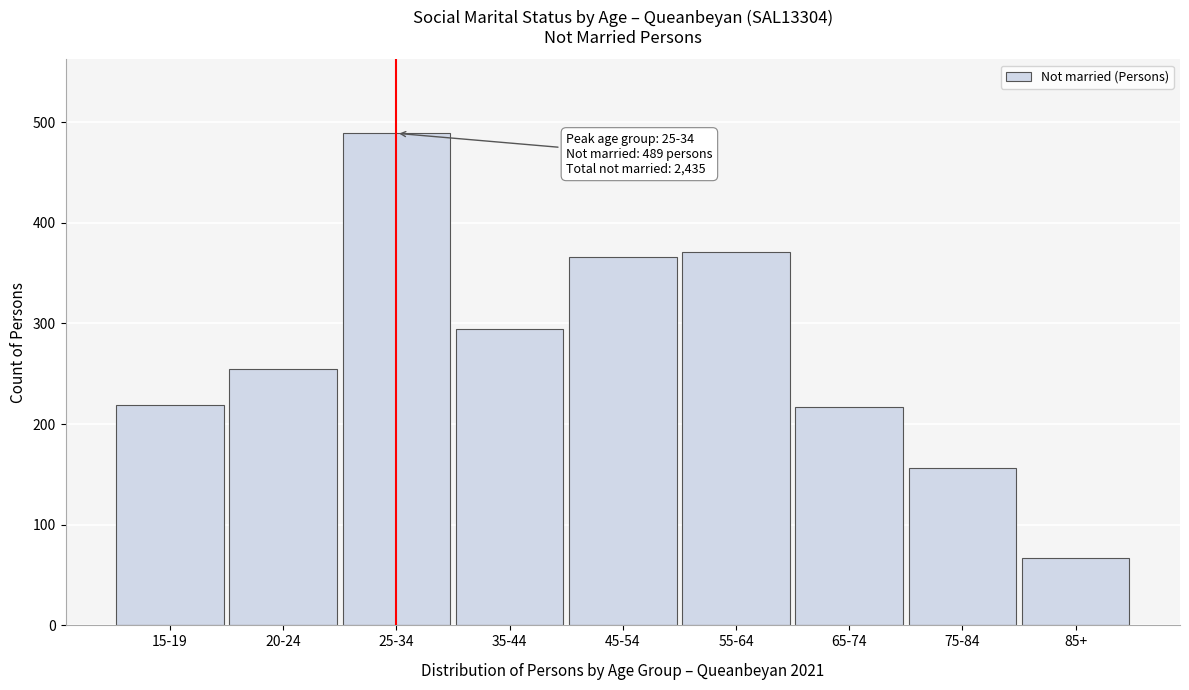

Between 45-54 and 20-24, which is larger?

45-54